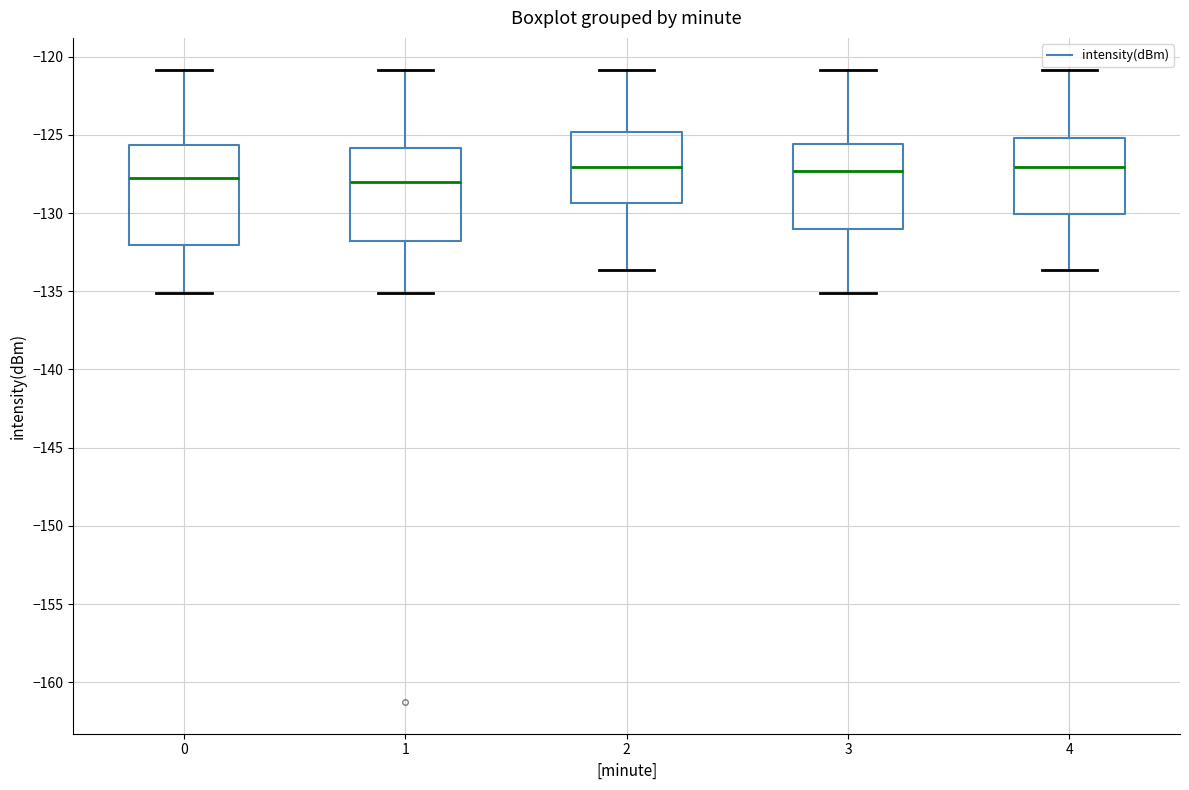

Reading left to right, read every box against the y-axis: the position of its median line, the range the box covers, and the ends of its whiskers. The values are not printed on the chart, so give them approximately, as read against the axis.

0: median -128.0, box -132.0 to -125.5, whiskers -135.0 to -121.0
1: median -128.0, box -132.0 to -126.0, whiskers -135.0 to -121.0
2: median -127.0, box -129.5 to -125.0, whiskers -133.5 to -121.0
3: median -127.5, box -131.0 to -125.5, whiskers -135.0 to -121.0
4: median -127.0, box -130.0 to -125.0, whiskers -133.5 to -121.0